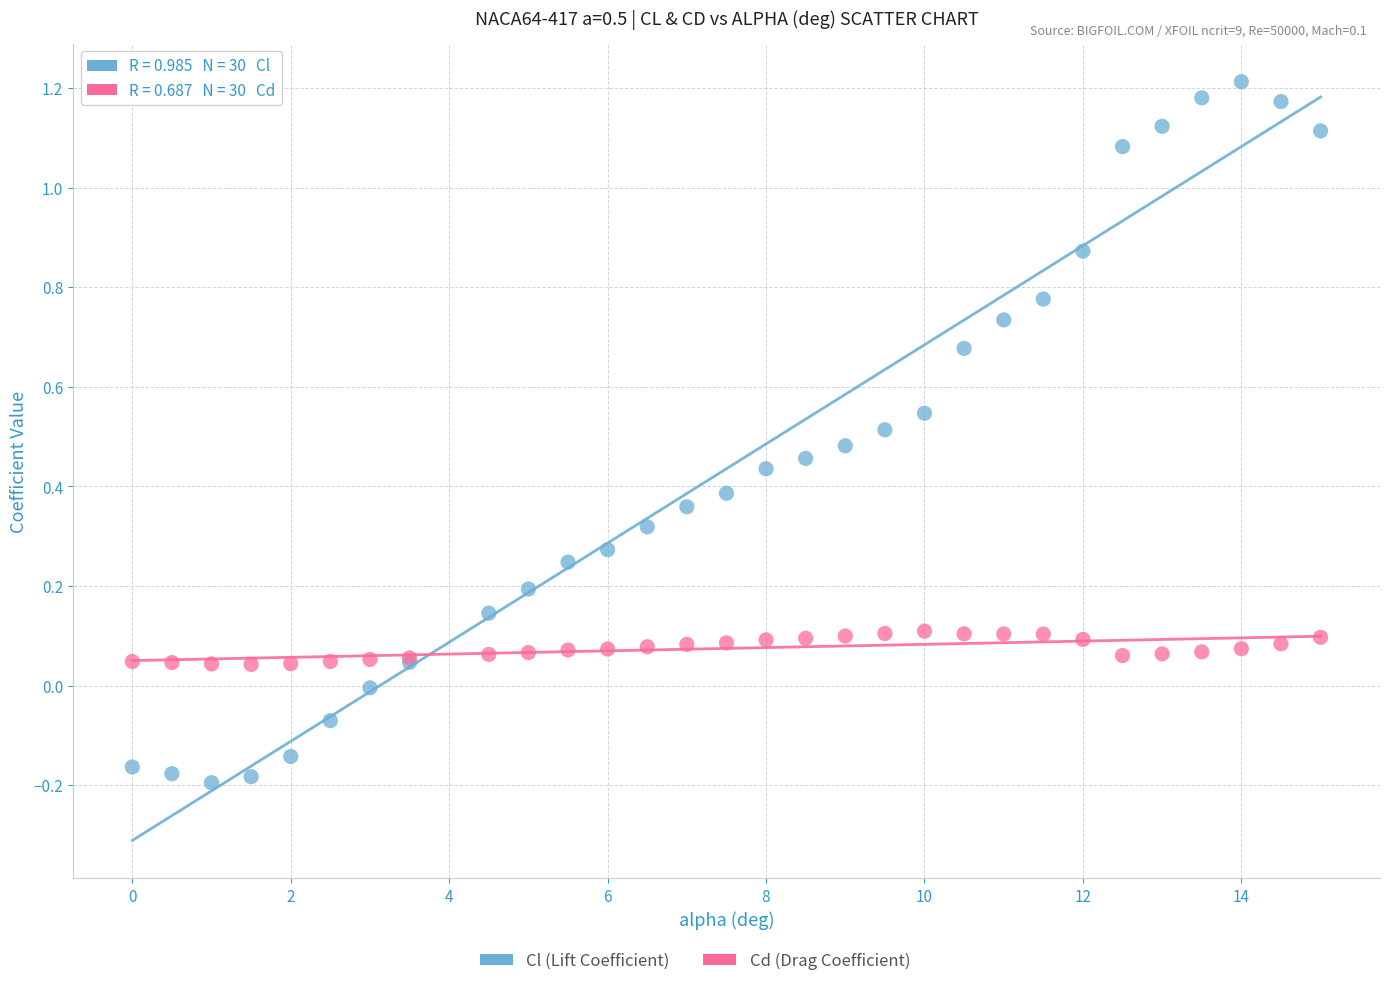

What is the X range (max minus min) for the scatter plot?

15.0